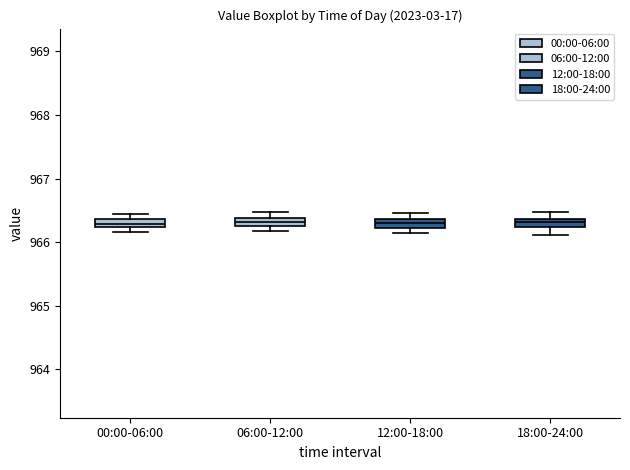

Where is the upper edge of the box for 18:00-24:00 on the y-axis? The values are not printed on the chart, so give them approximately, as read against the axis.

966.4